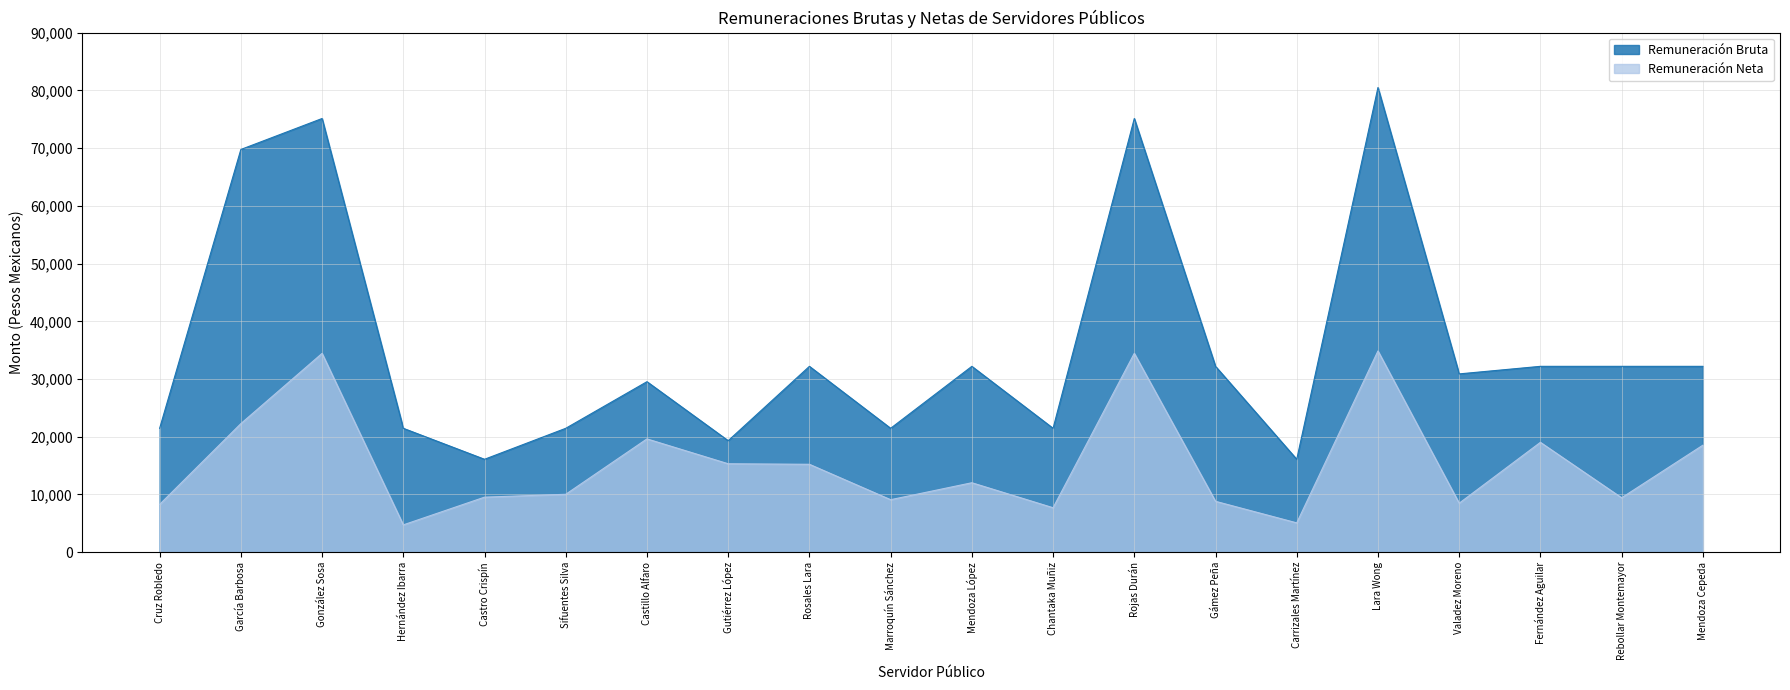

Rank the categories by Remuneración Bruta value from highest to lowest.

Lara Wong, González Sosa, Rojas Durán, García Barbosa, Rosales Lara, Mendoza López, Gámez Peña, Fernández Aguilar, Rebollar Montemayor, Mendoza Cepeda, Valadez Moreno, Castillo Alfaro, Cruz Robledo, Hernández Ibarra, Sifuentes Silva, Marroquín Sánchez, Chantaka Muñiz, Gutiérrez López, Castro Crispín, Carrizales Martínez